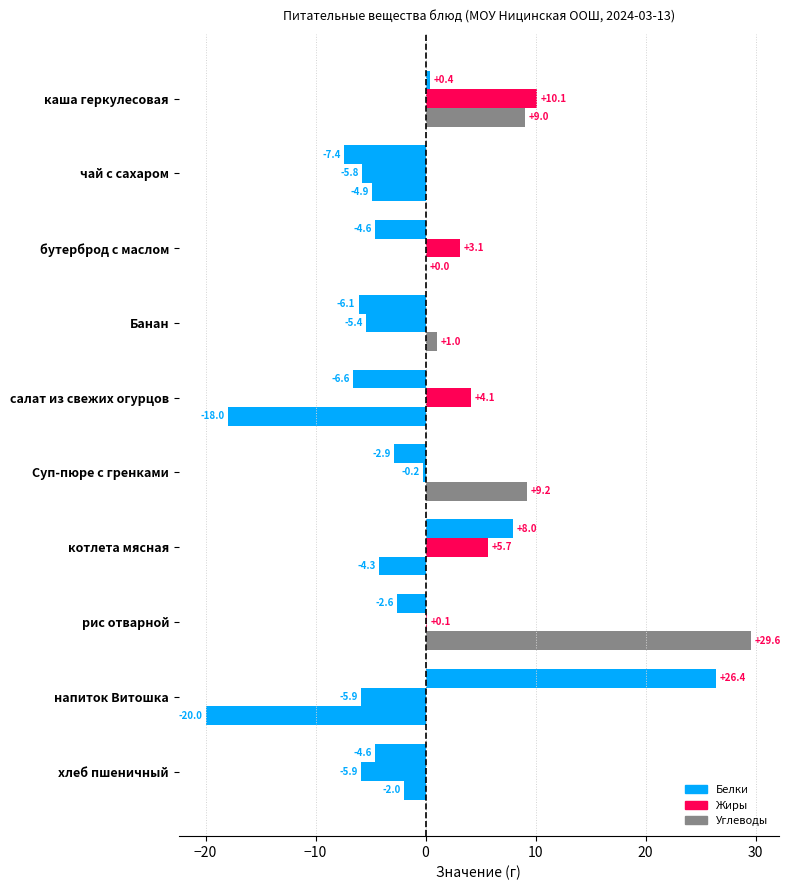

How many data points in Белки are above -2?

3